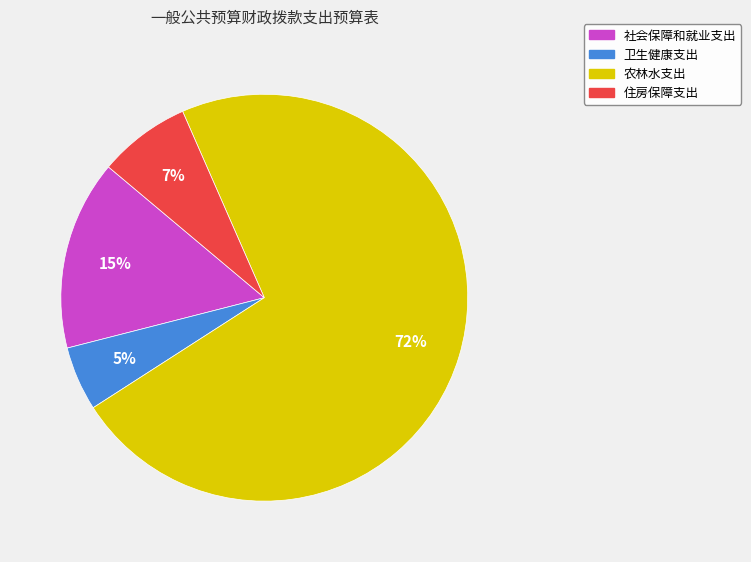

What percentage is the 住房保障支出 slice, to the nearest percent?

7%